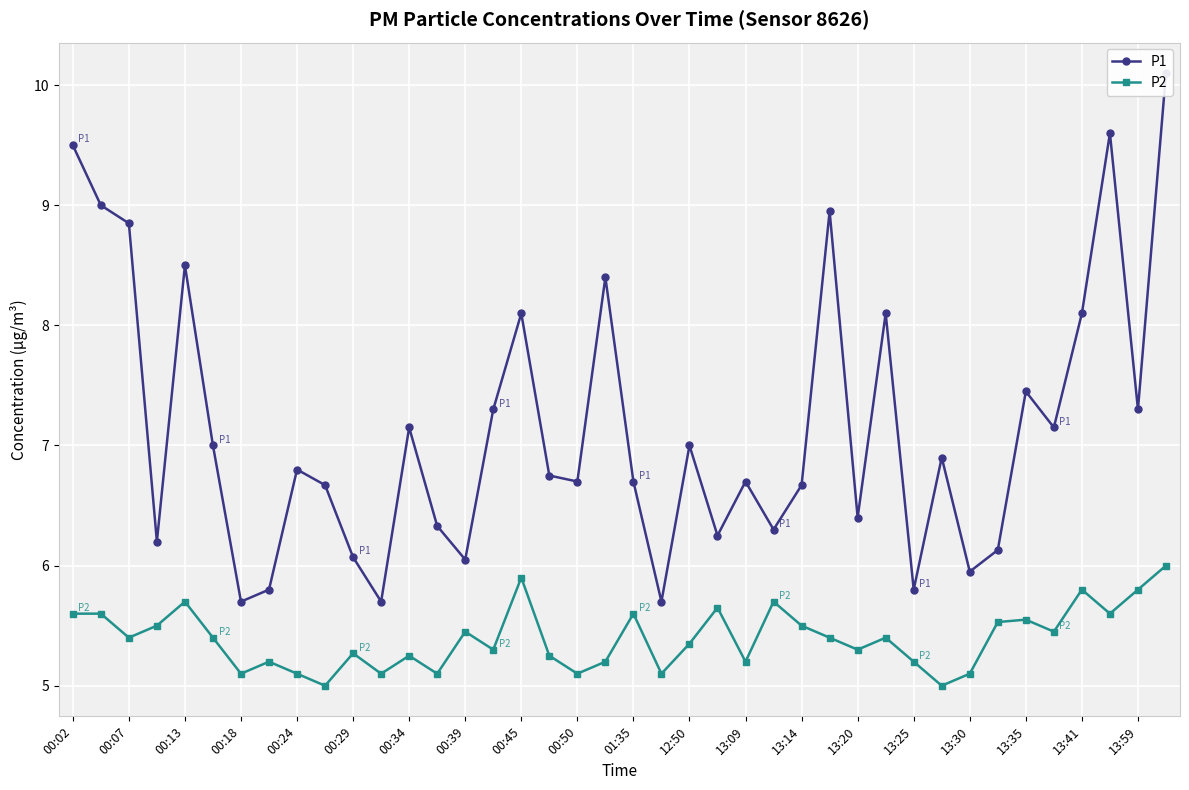

What is the difference between the second highest and second lowest values in the P2 series?

0.9